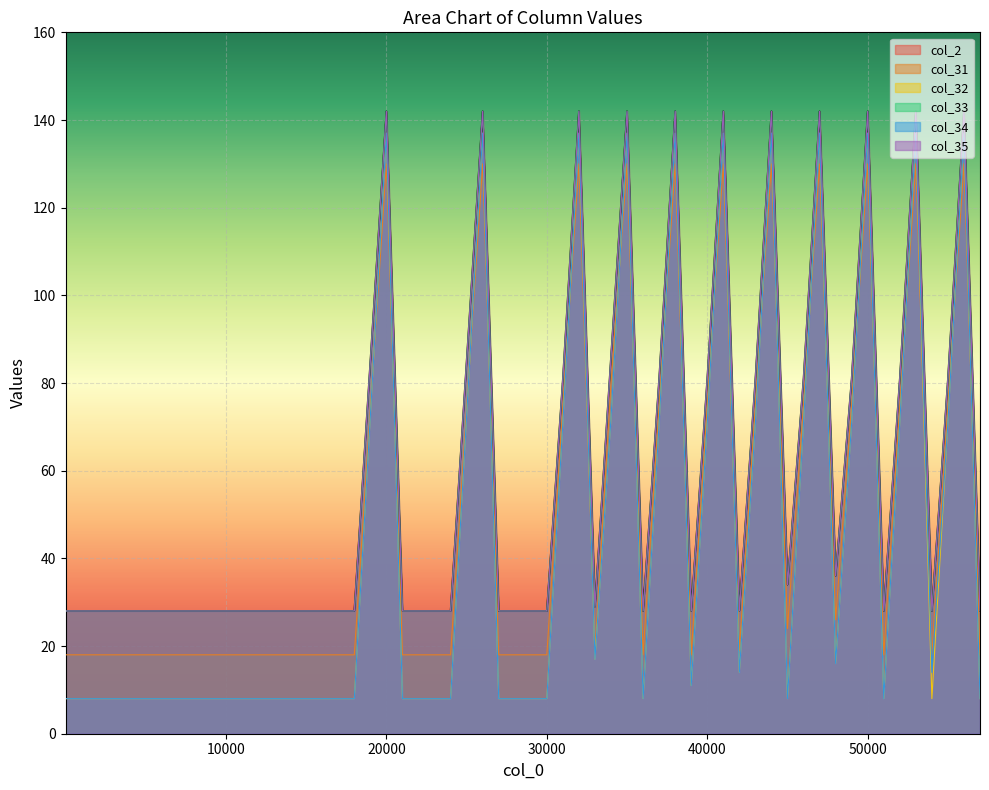

Rank the categories by col_31 value from lowest to highest.

1, 3001, 6001, 9001, 12001, 15001, 18001, 21001, 24001, 27001, 30001, 36001, 39001, 51001, 54001, 57001, 33001, 42001, 45001, 48001, 31001, 37001, 40001, 43001, 46001, 49001, 52001, 55001, 34001, 20001, 26001, 32001, 35001, 38001, 41001, 44001, 47001, 50001, 53001, 56001